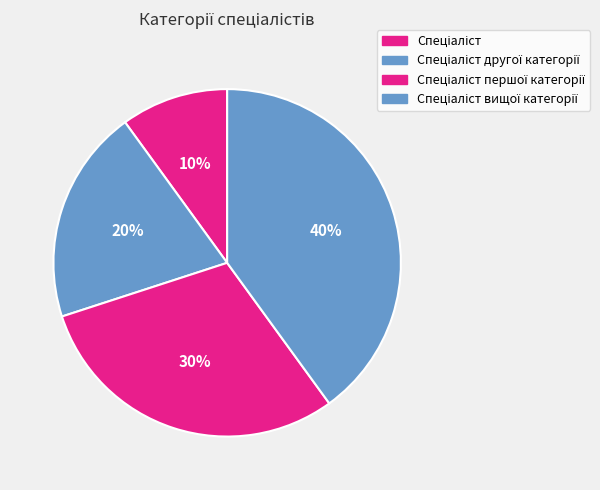

Does any single category account for the majority?

No